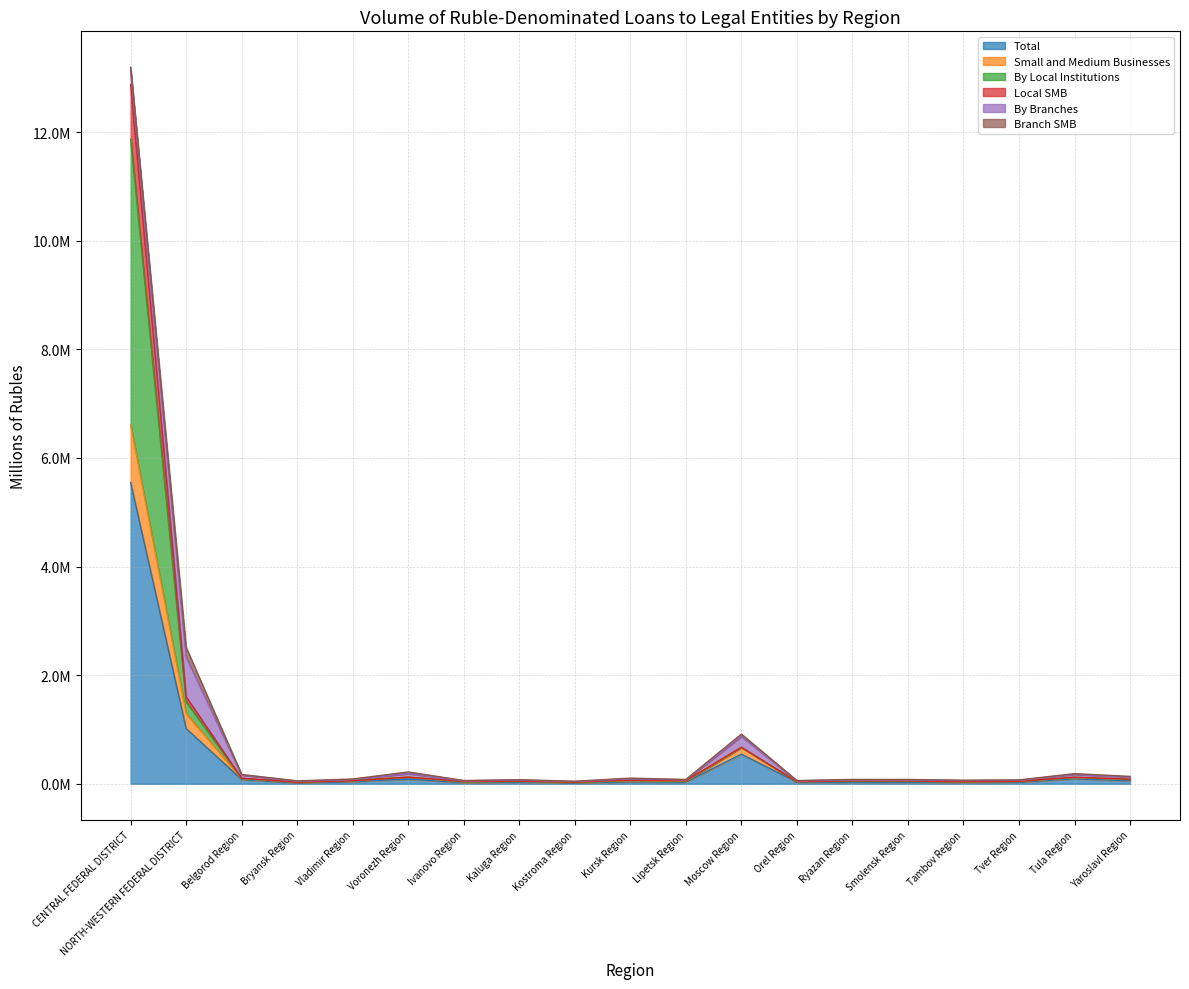

True or false: Total and By Local Institutions cross at least once.

False